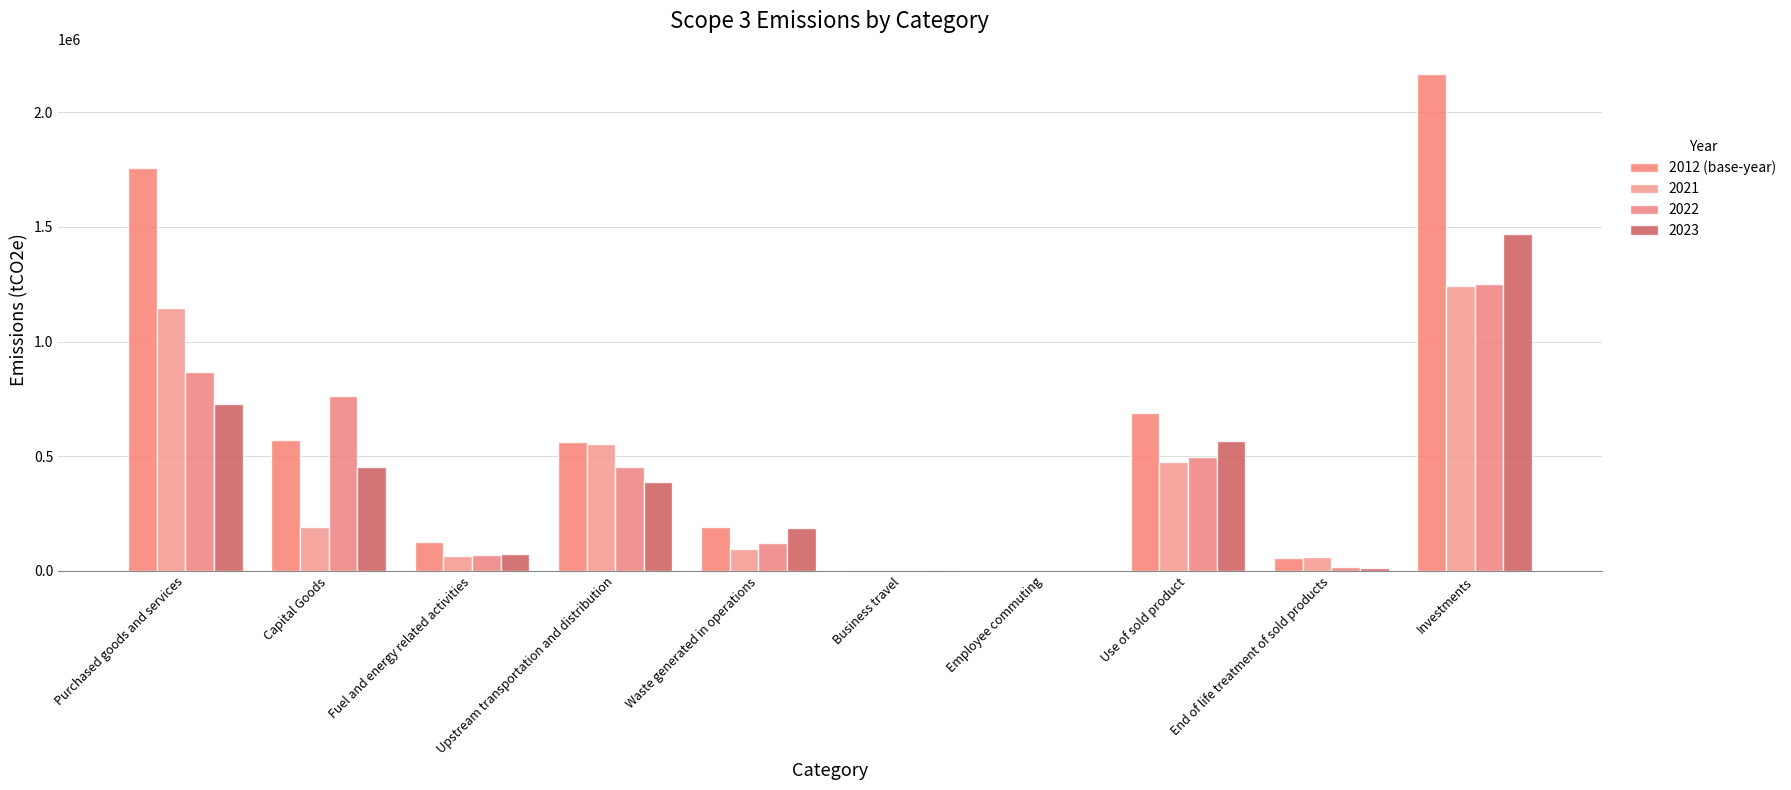

Reading left to right, extract all data points from this chart.

Purchased goods and services=1756724	Capital Goods=569407	Fuel and energy related activities=124282	Upstream transportation and distribution=560420	Waste generated in operations=191948	Business travel=5065	Employee commuting=792	Use of sold product=686941	End of life treatment of sold products=57368	Investments=2167571